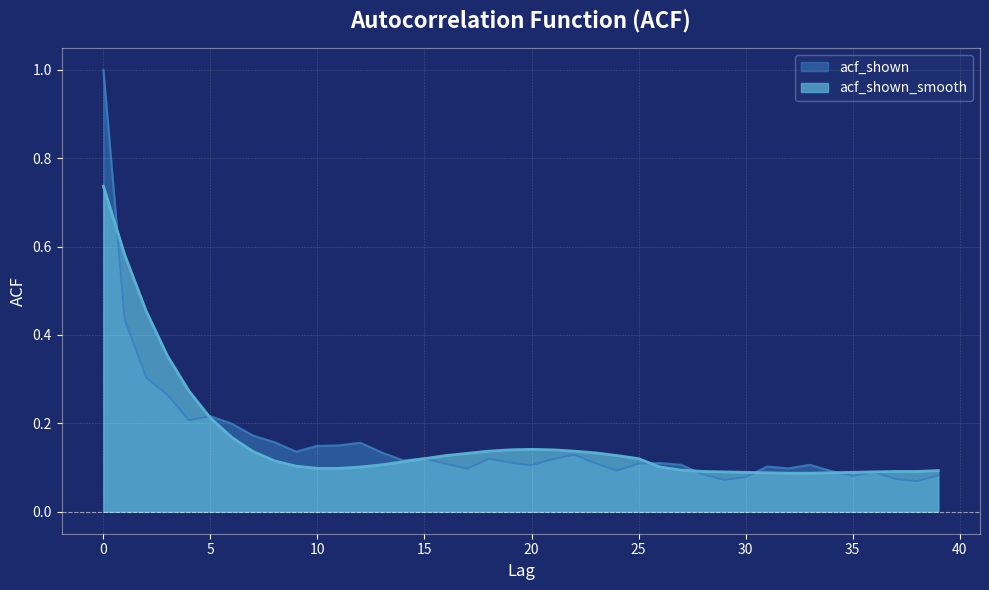

The value of acf_shown at 3 is 0.4. True or false?

False